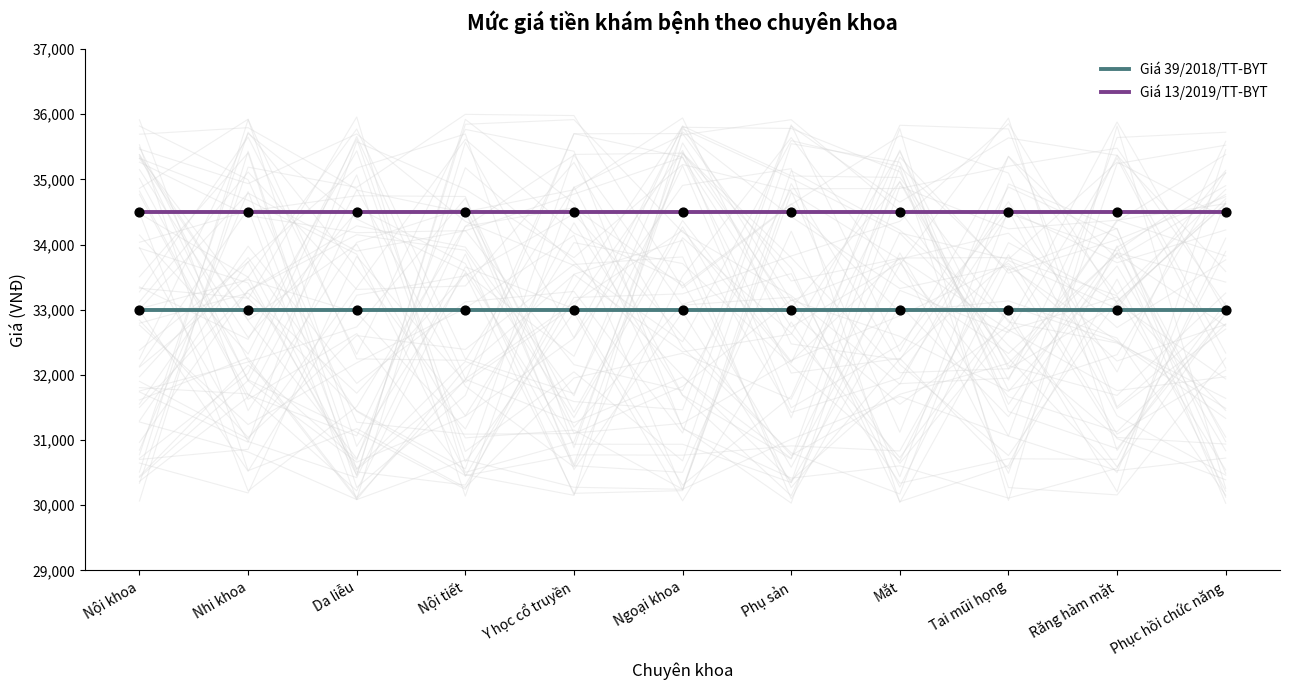

Which series has the widest spread of Y values?

Giá 39/2018/TT-BYT